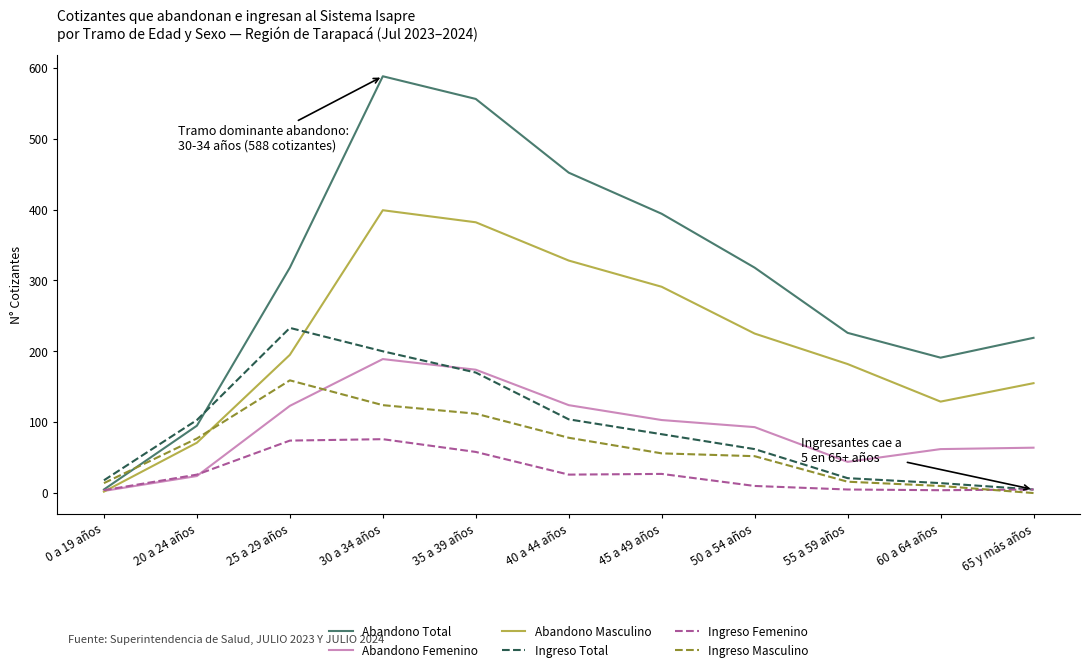

What are all the series names shown in the legend?

Abandono Total, Abandono Femenino, Abandono Masculino, Ingreso Total, Ingreso Femenino, Ingreso Masculino